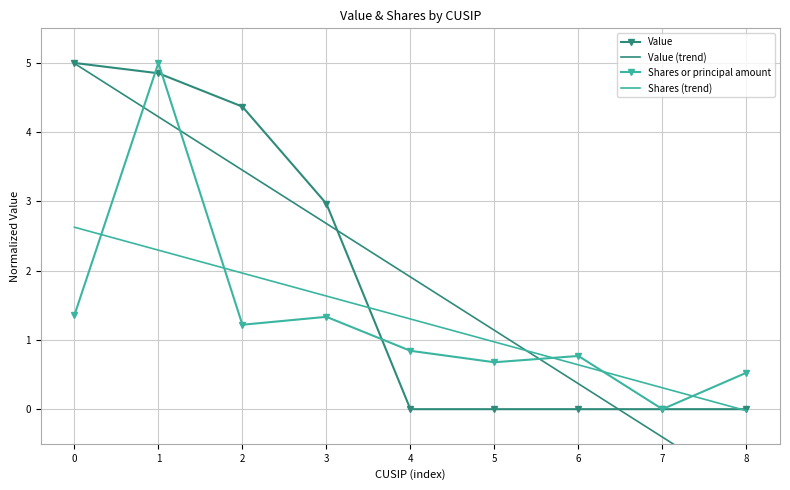

Reading right to left, list all the values displayed in this chart.

Value: 8=0.0	7=0.0	6=0.0	5=0.0	4=0.0	3=3.0	2=4.4	1=4.9	0=5.0
Value (trend): 8=-1.2	7=-0.4	6=0.4	5=1.1	4=1.9	3=2.7	2=3.5	1=4.2	0=5.0
Shares or principal amount: 8=0.5	7=0.0	6=0.8	5=0.7	4=0.8	3=1.3	2=1.2	1=5.0	0=1.4
Shares (trend): 8=-0.0	7=0.3	6=0.6	5=1.0	4=1.3	3=1.6	2=2.0	1=2.3	0=2.6